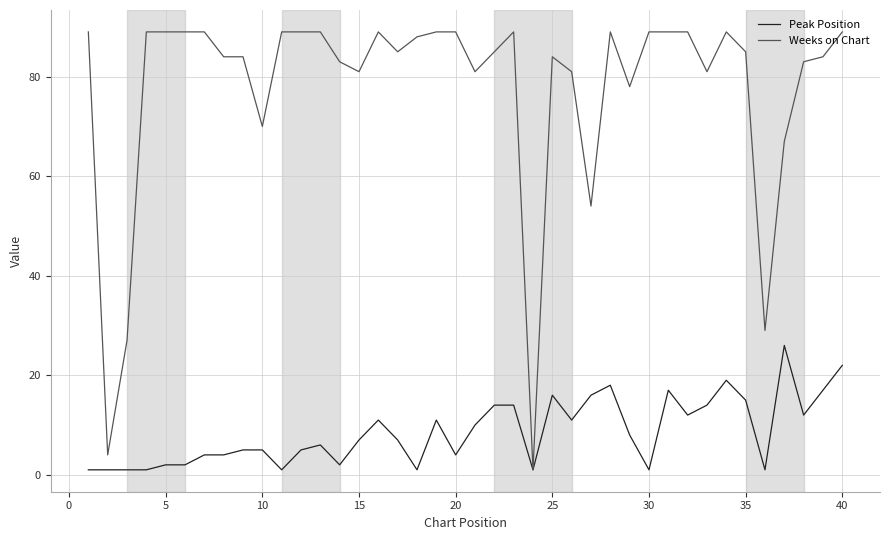

Reading left to right, list all the values displayed in this chart.

Peak Position: 1	1	1	1	2	2	4	4	5	5	1	5	6	2	7	11	7	1	11	4	10	14	14	1	16	11	16	18	8	1	17	12	14	19	15	1	26	12	17	22
Weeks on Chart: 89	4	27	89	89	89	89	84	84	70	89	89	89	83	81	89	85	88	89	89	81	85	89	1	84	81	54	89	78	89	89	89	81	89	85	29	67	83	84	89